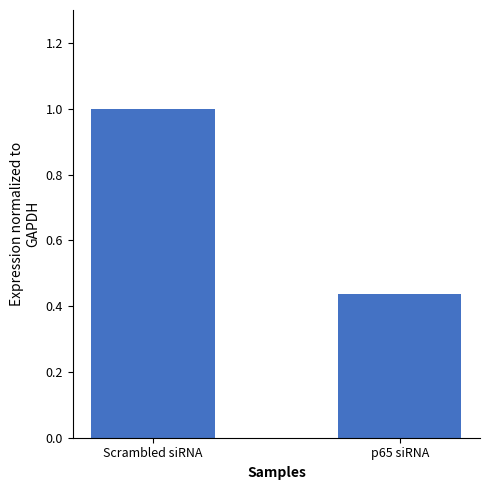

Does the chart contain stacked bars?

No